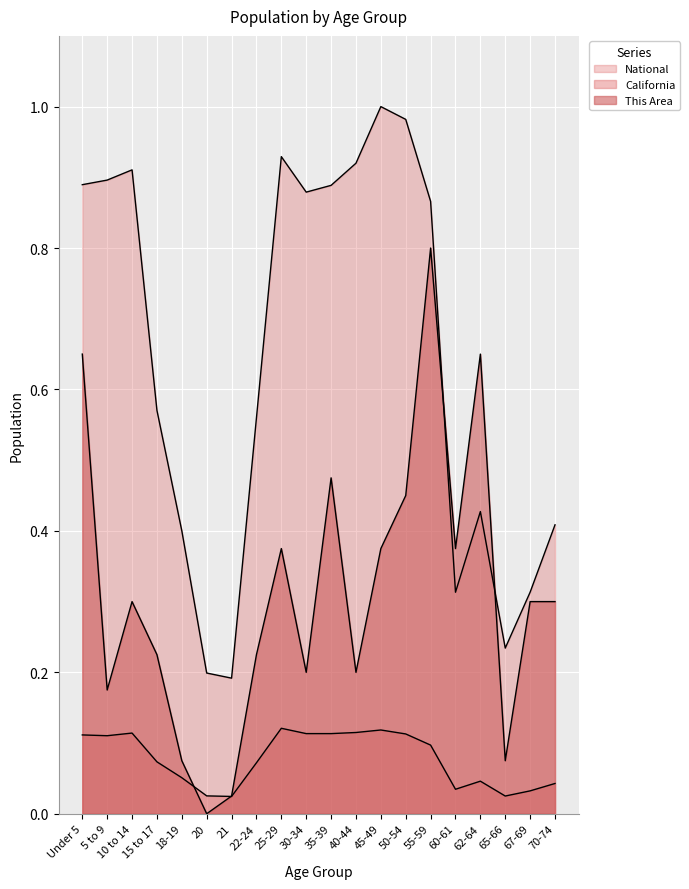

What are all the series names shown in the legend?

This Area, California, National